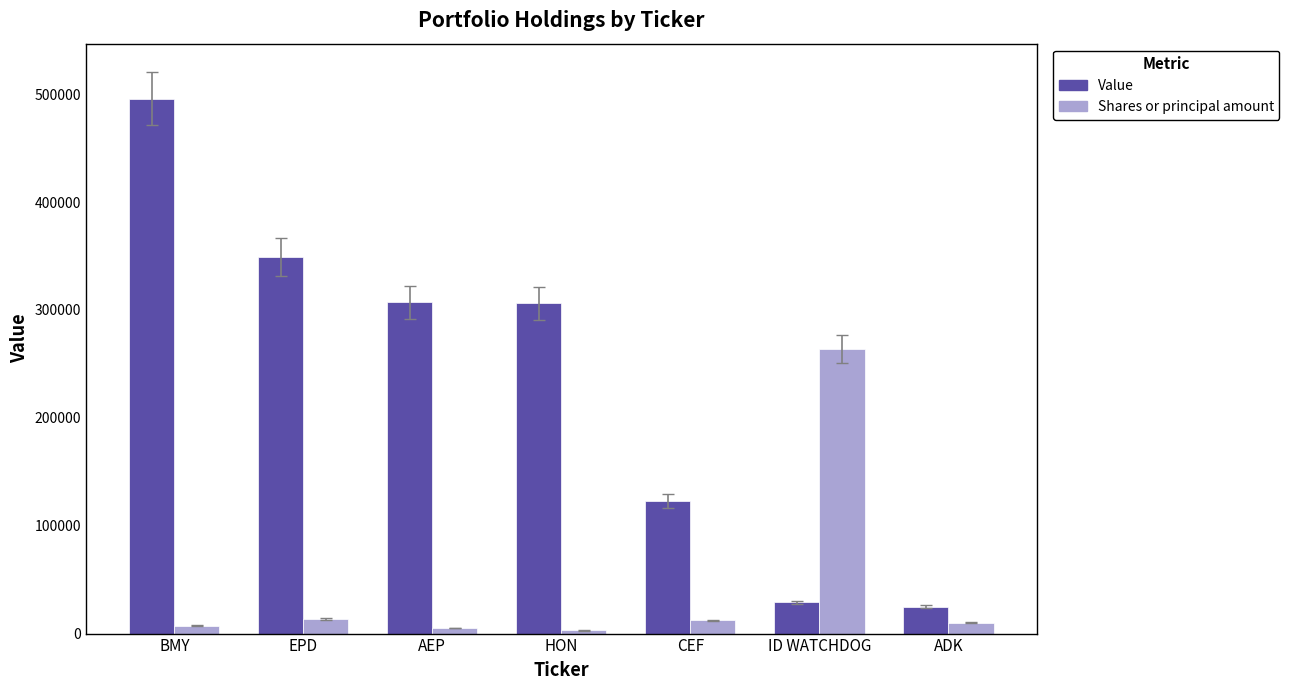

How many data points in Shares or principal amount are less than 10148?

3